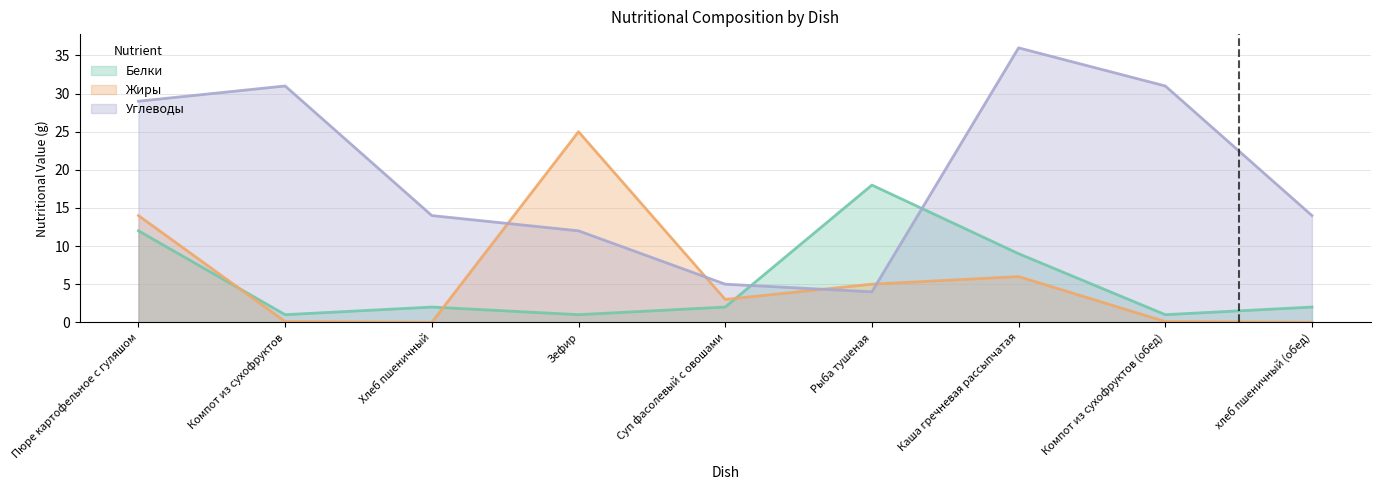

How many data points does each series have?

9